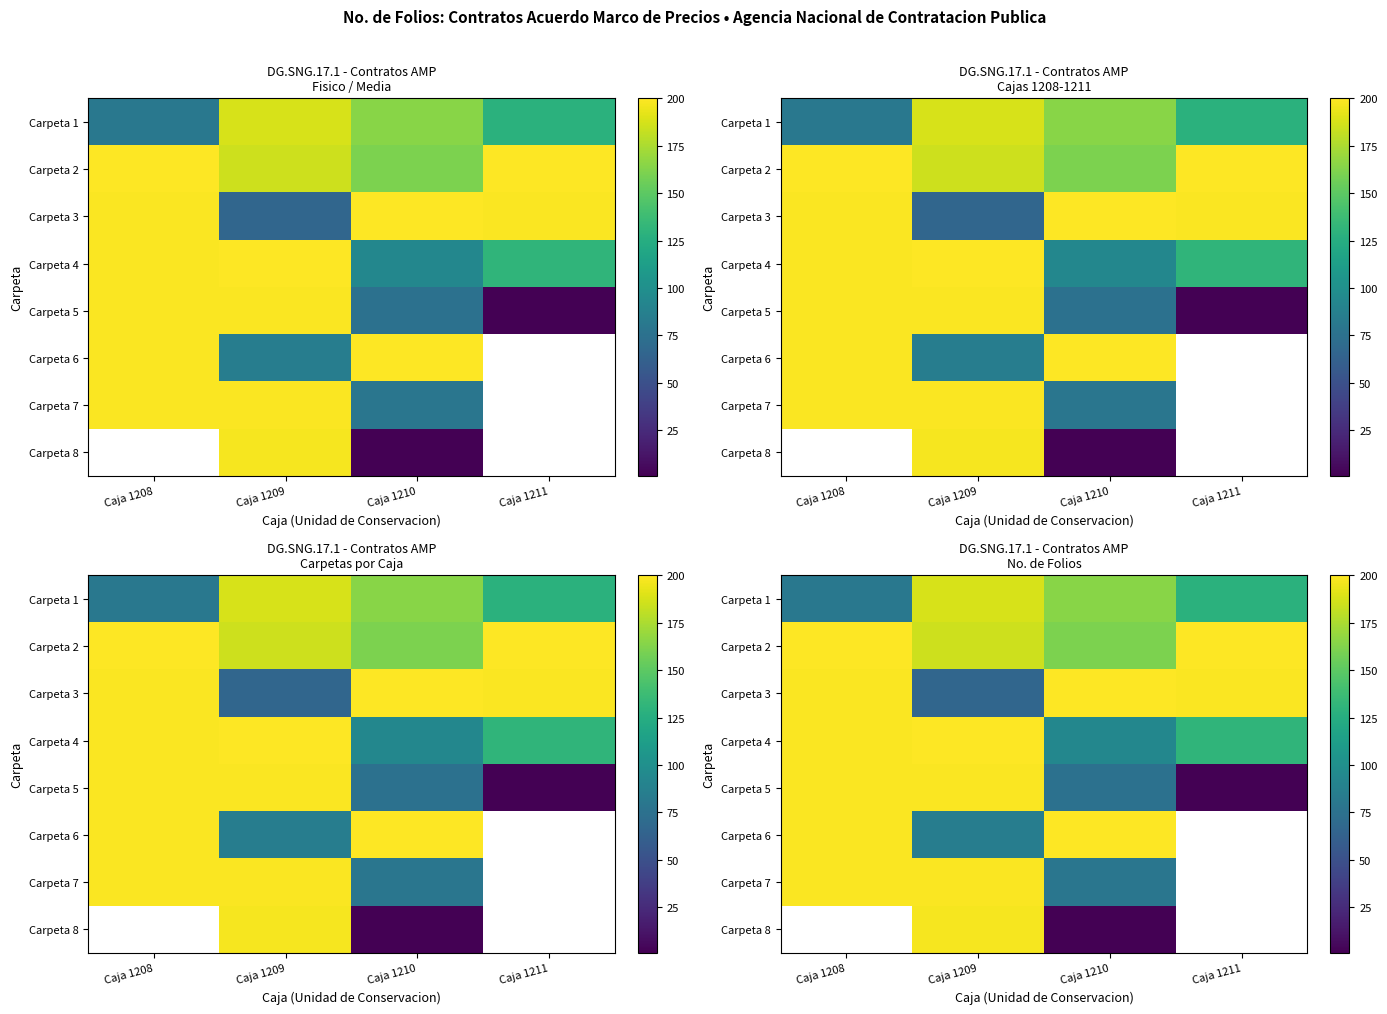

What is the lowest value of the Carpeta 2 series?

161.0